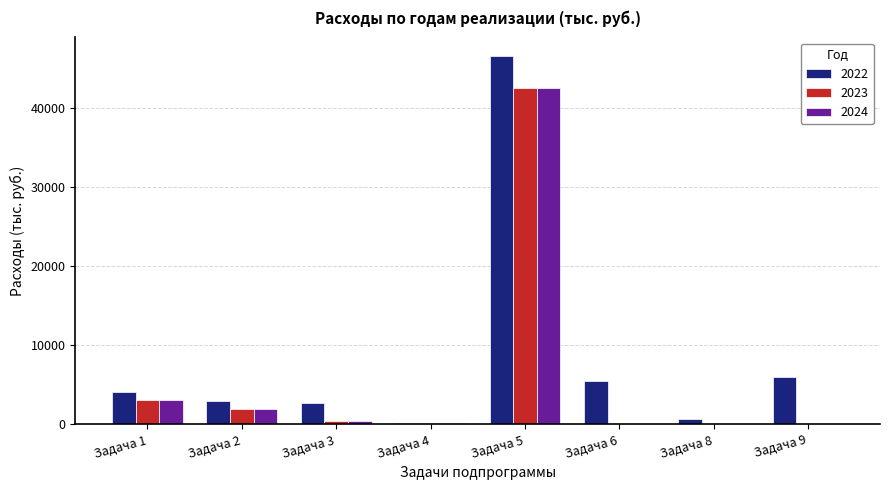

Which series has the largest total across all categories?

2022